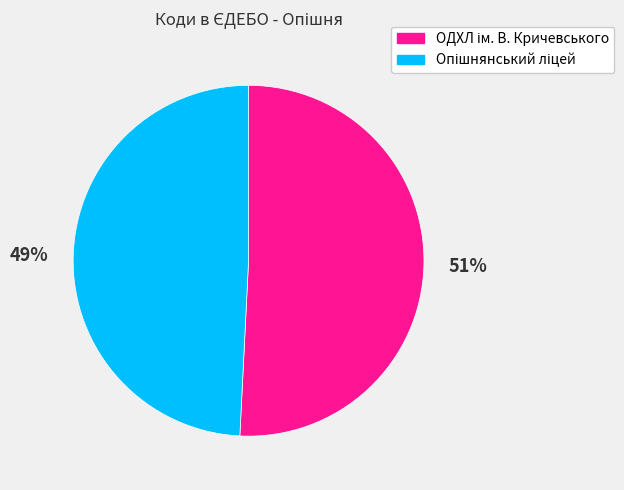

To the nearest percent, what is the difference between the largest and smallest slice percentages?

2%